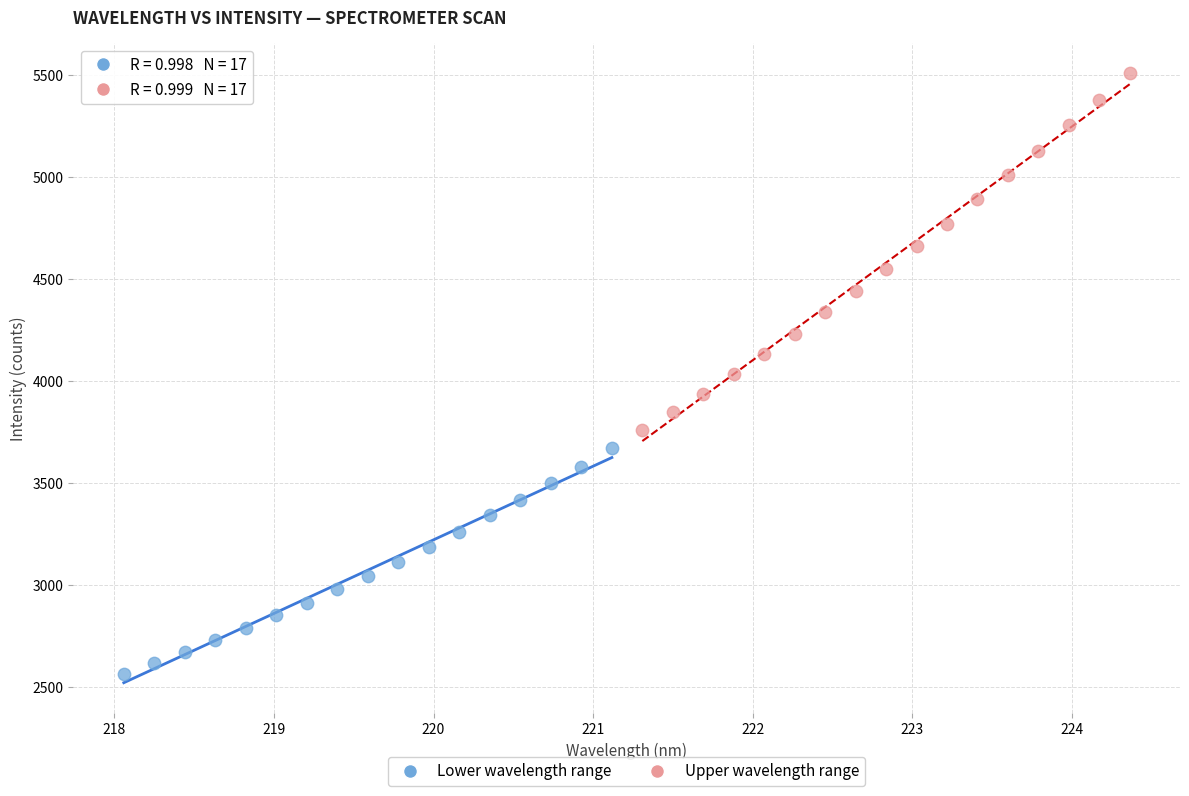

Which series reaches the maximum Y coordinate?

Upper wavelength range